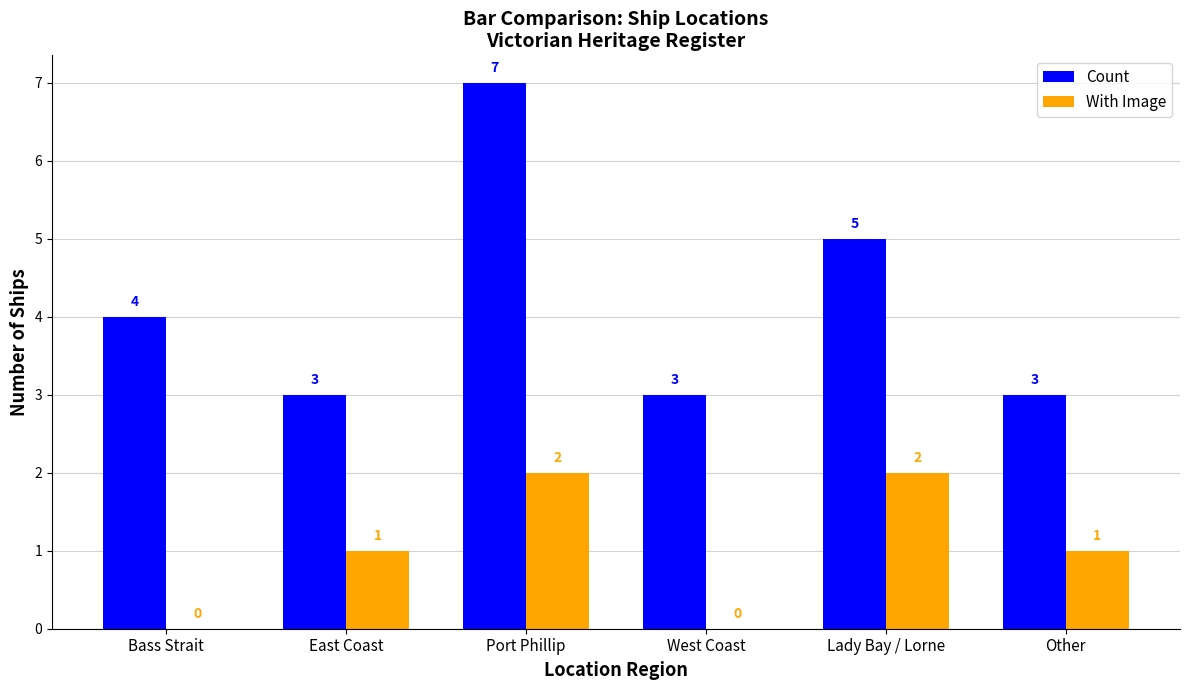

Count the Count values in the range 3 to 5.

5